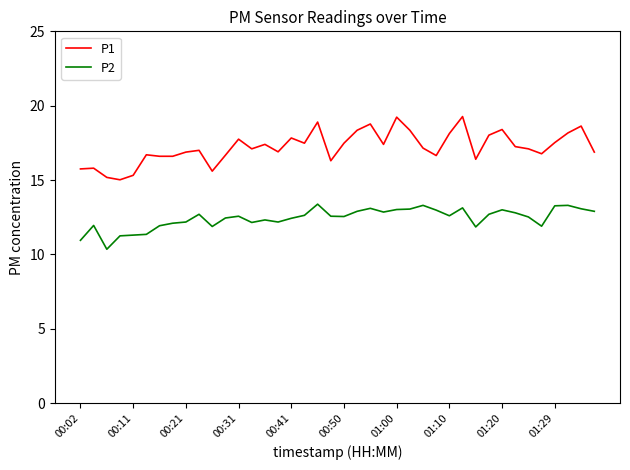

Rank the series by their average value, from lowest to highest.

P2, P1